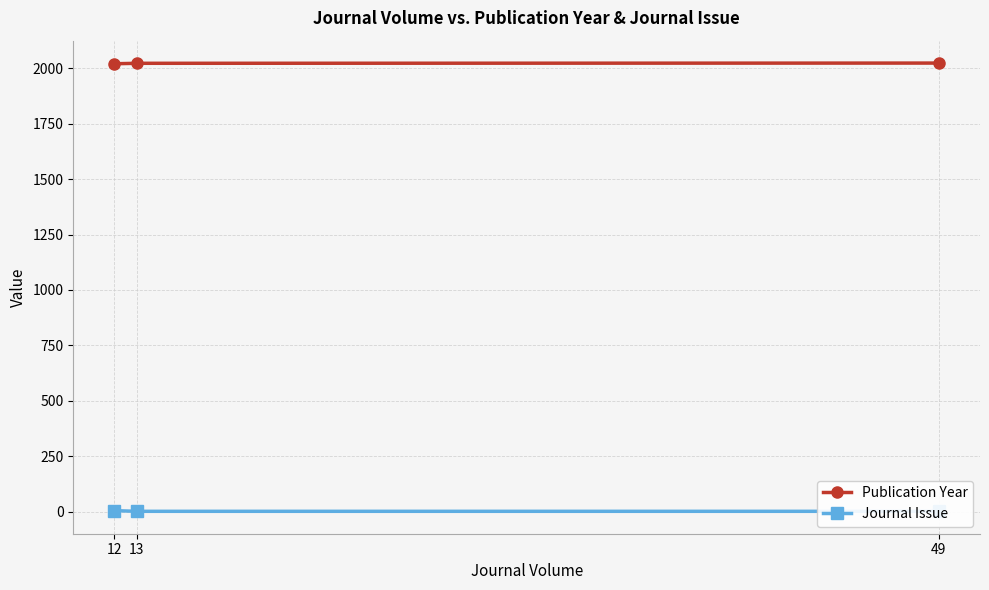

At which label does Publication Year first exceed 2023?

49